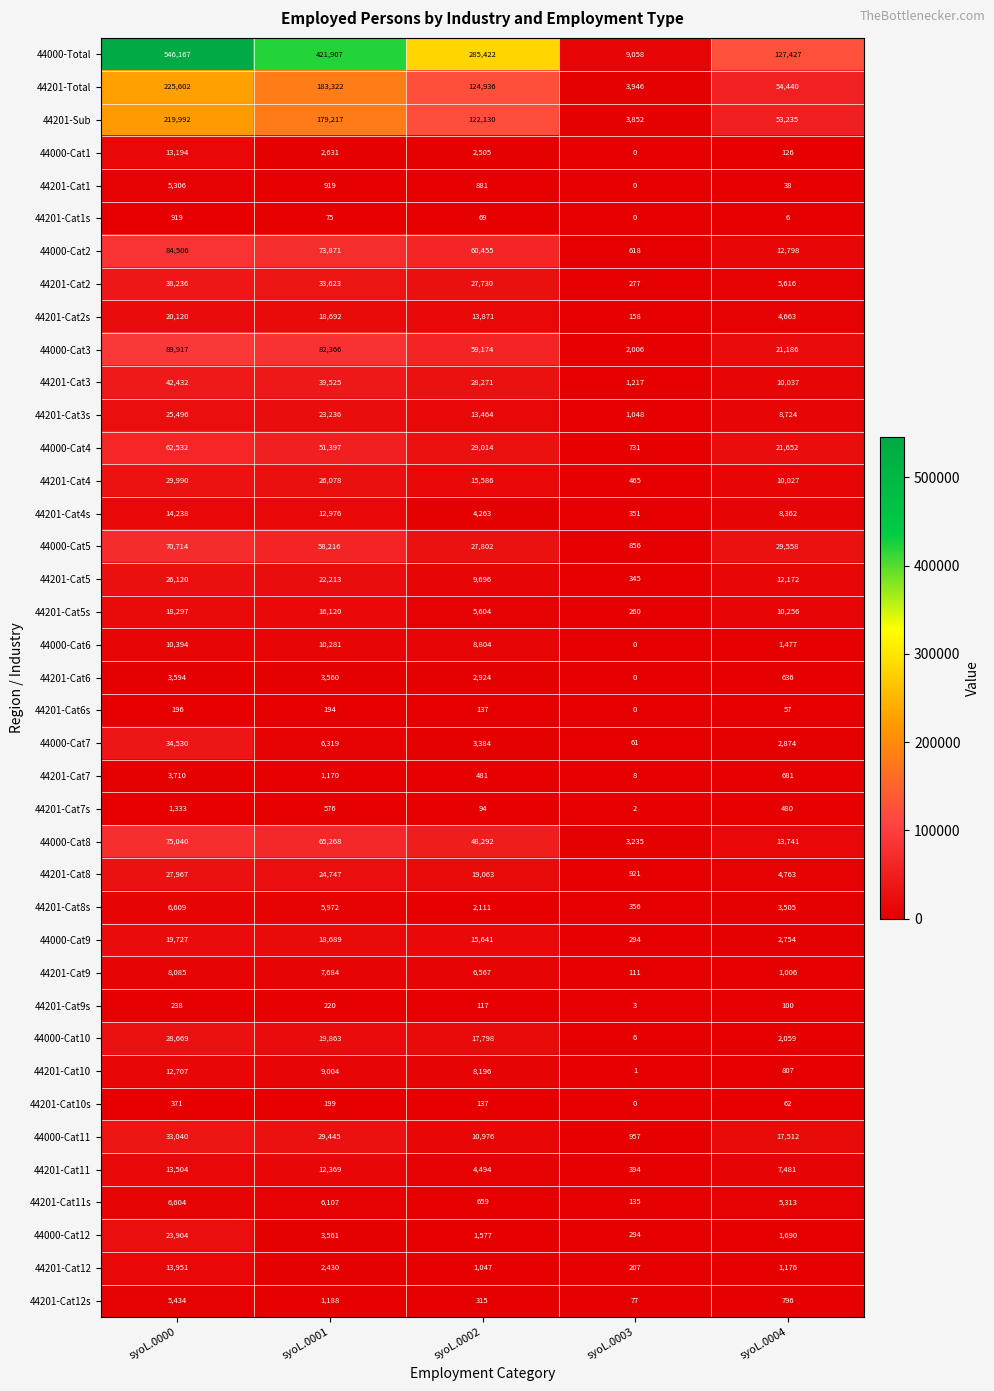

Which category has the lowest value across all series?

syoL.0003